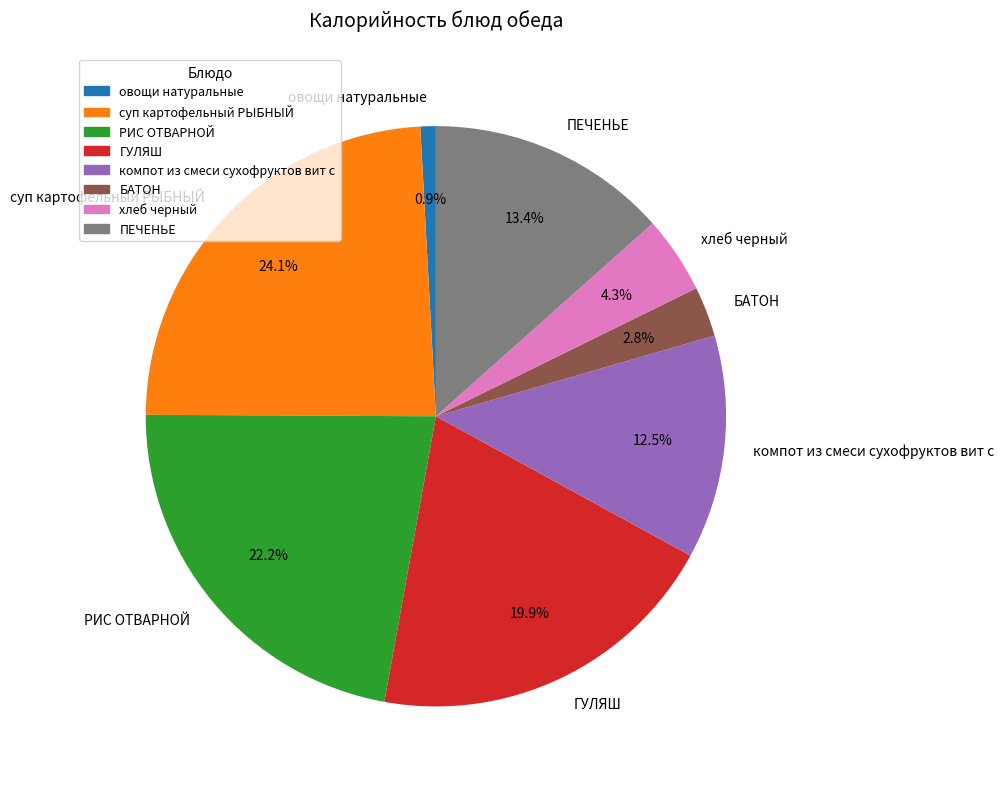

The суп картофельный РЫБНЫЙ slice represents 34% of the pie. True or false?

False